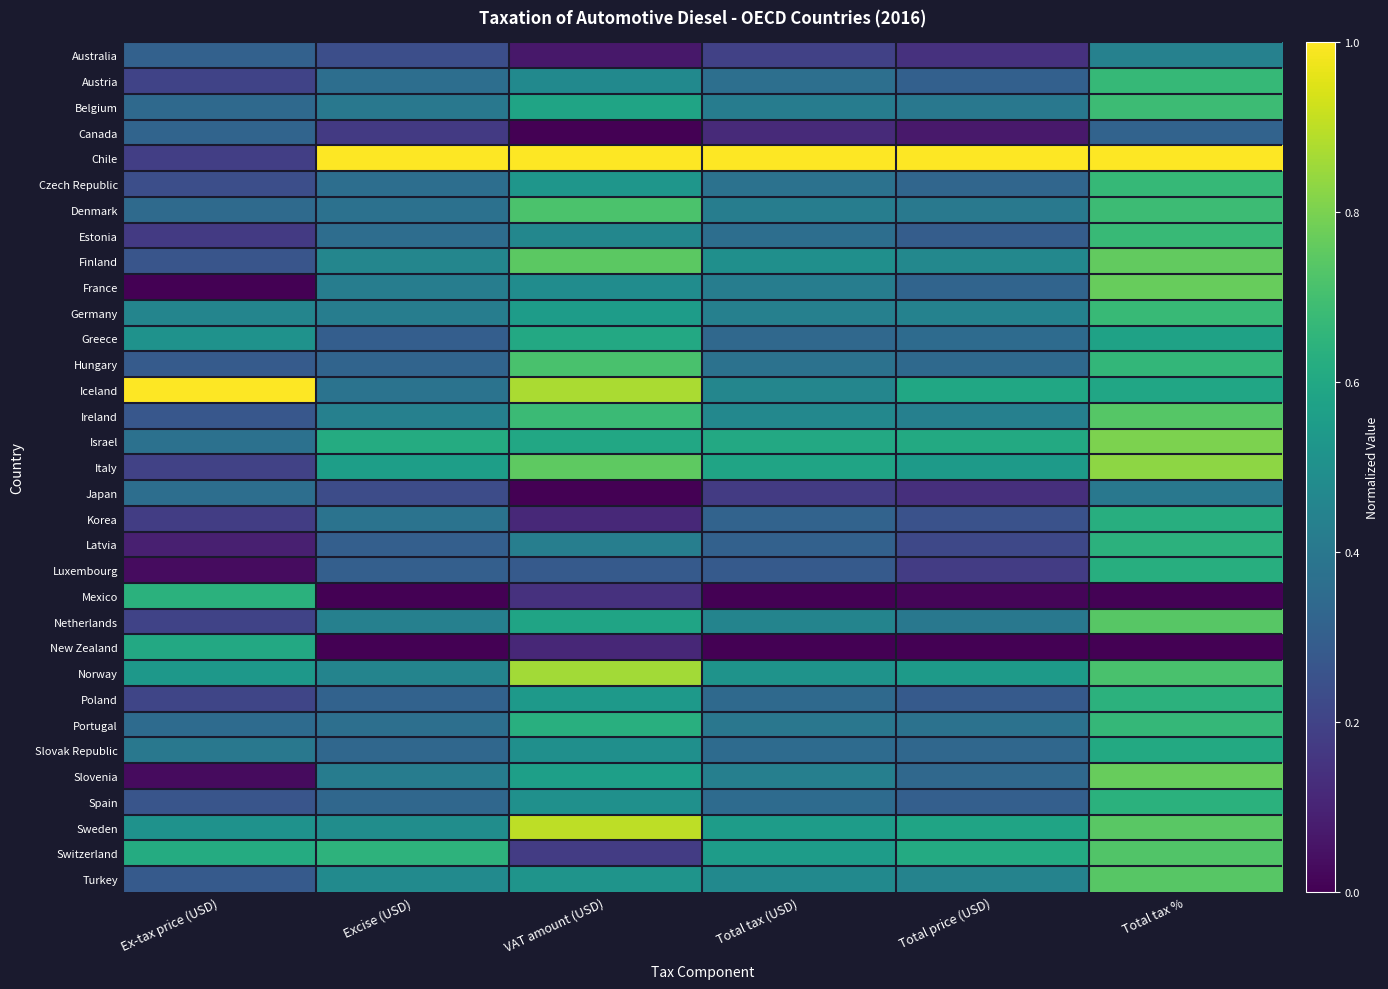

Which series has the largest range (max minus min)?

Chile